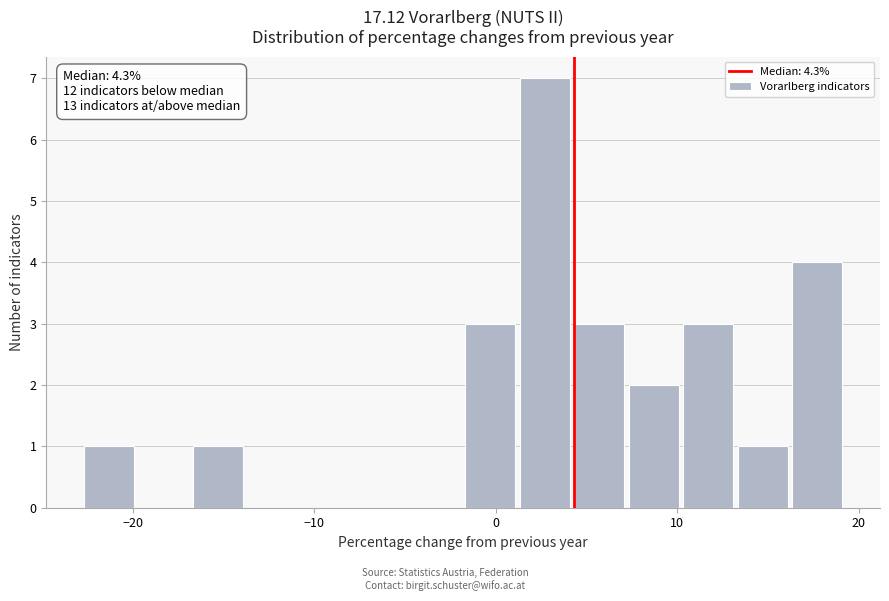

Read against the x-axis, roughly where is the centre of the tallest bar?

3